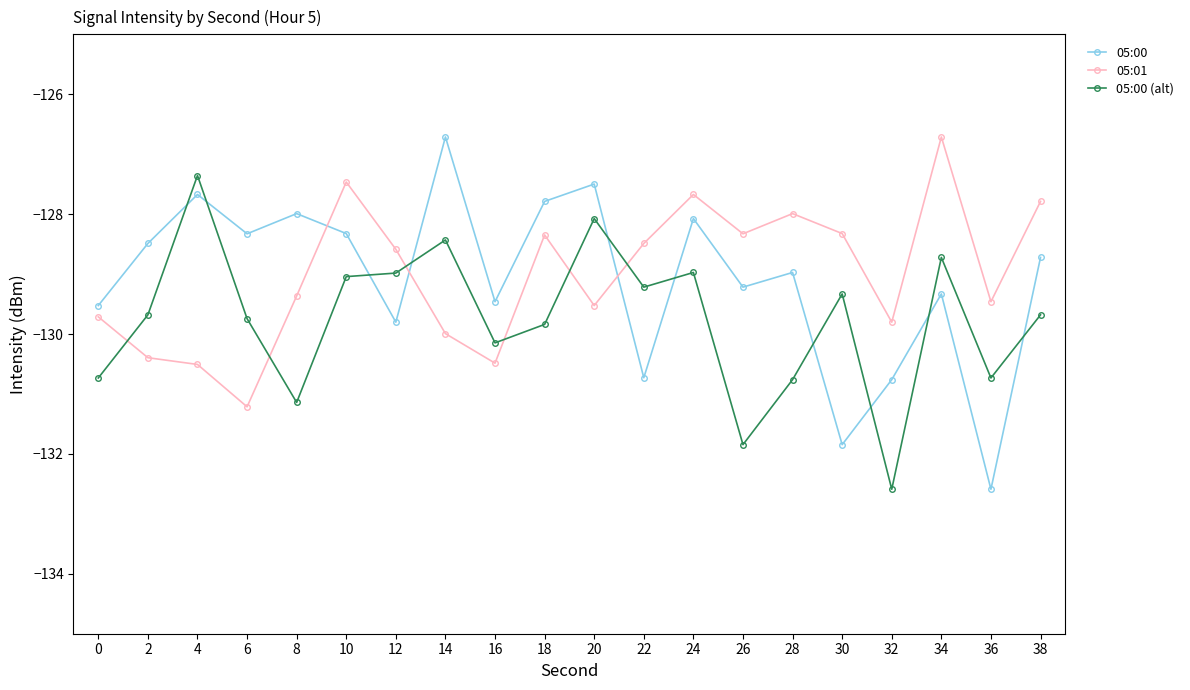

What is the total value across all series at 32?

-393.2